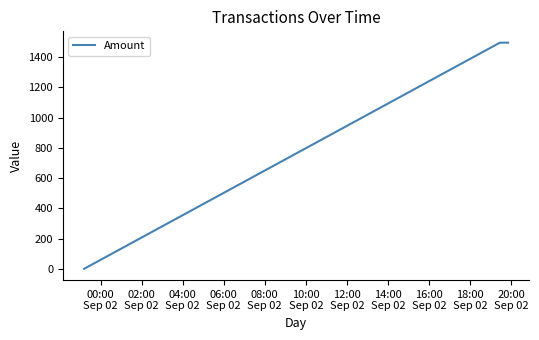

What is the maximum value shown in the chart?

1495.5